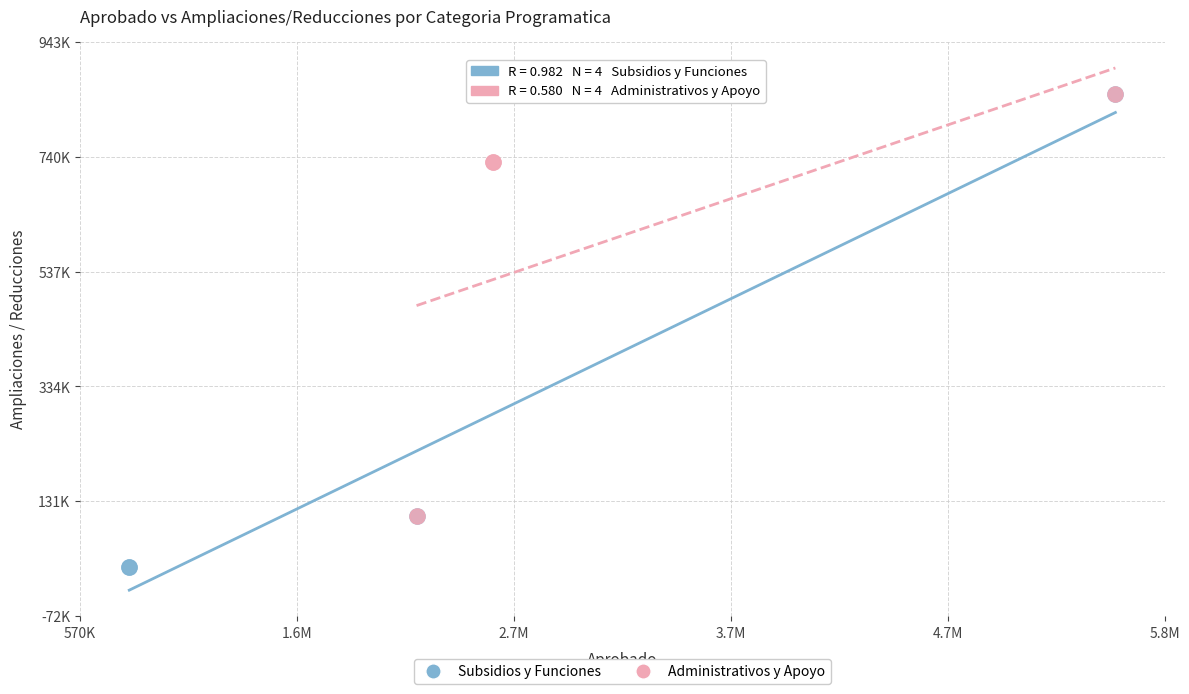

Which series has the largest Y range (max minus min)?

Subsidios y Funciones